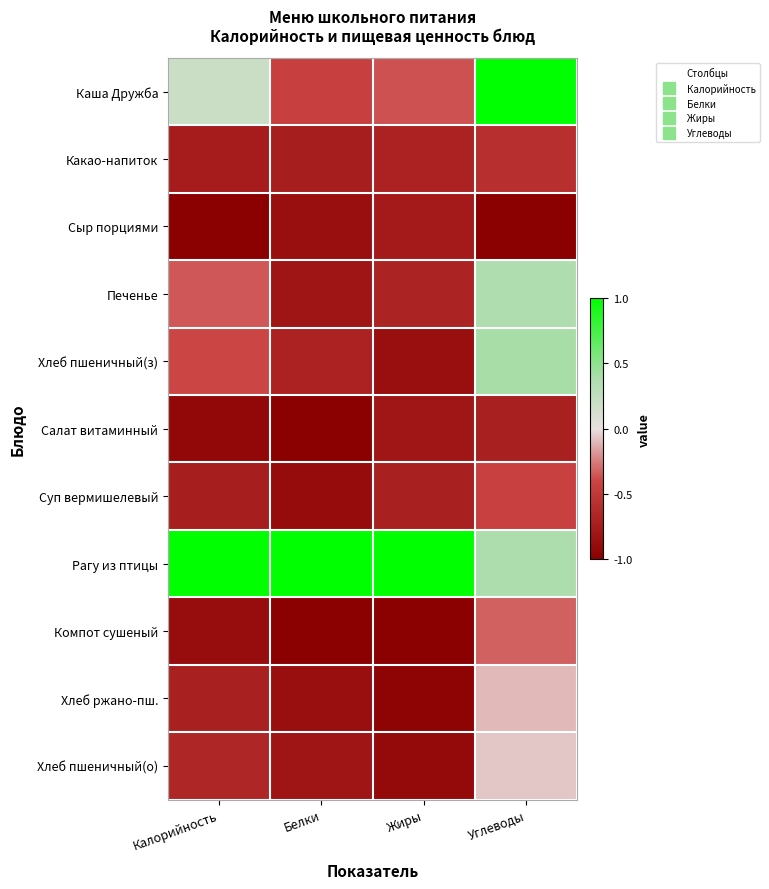

Reading right to left, what are all the values shown in this chart?

Каша Дружба: Углеводы=1.0	Жиры=-0.4	Белки=-0.4	Калорийность=0.2
Какао-напиток: Углеводы=-0.6	Жиры=-0.7	Белки=-0.7	Калорийность=-0.7
Сыр порциями: Углеводы=-1.0	Жиры=-0.8	Белки=-0.9	Калорийность=-1.0
Печенье: Углеводы=0.4	Жиры=-0.7	Белки=-0.8	Калорийность=-0.3
Хлеб пшеничный(з): Углеводы=0.4	Жиры=-0.9	Белки=-0.7	Калорийность=-0.4
Салат витаминный: Углеводы=-0.7	Жиры=-0.8	Белки=-1.0	Калорийность=-0.9
Суп вермишелевый: Углеводы=-0.4	Жиры=-0.7	Белки=-0.9	Калорийность=-0.7
Рагу из птицы: Углеводы=0.4	Жиры=1.0	Белки=1.0	Калорийность=1.0
Компот сушеный: Углеводы=-0.3	Жиры=-1.0	Белки=-1.0	Калорийность=-0.9
Хлеб ржано-пш.: Углеводы=-0.1	Жиры=-1.0	Белки=-0.9	Калорийность=-0.7
Хлеб пшеничный(о): Углеводы=-0.1	Жиры=-0.9	Белки=-0.8	Калорийность=-0.7